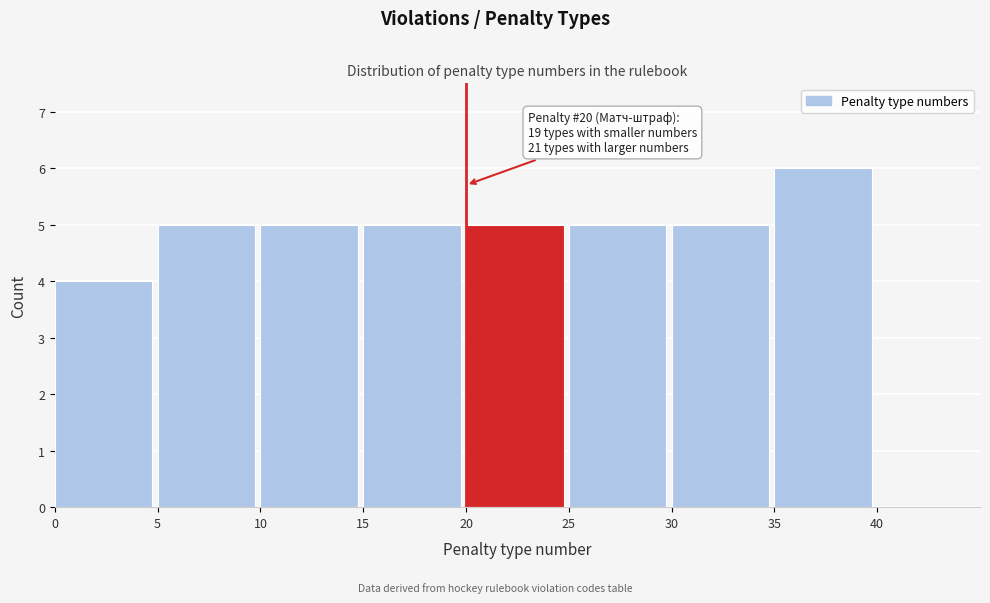

Which range on the x-axis has the tallest bar?

35 to 40